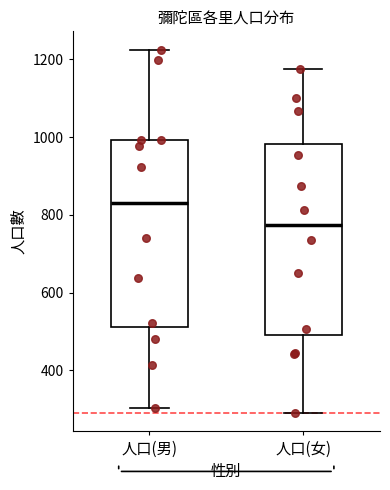

Which box has the highest median line?

人口(男)